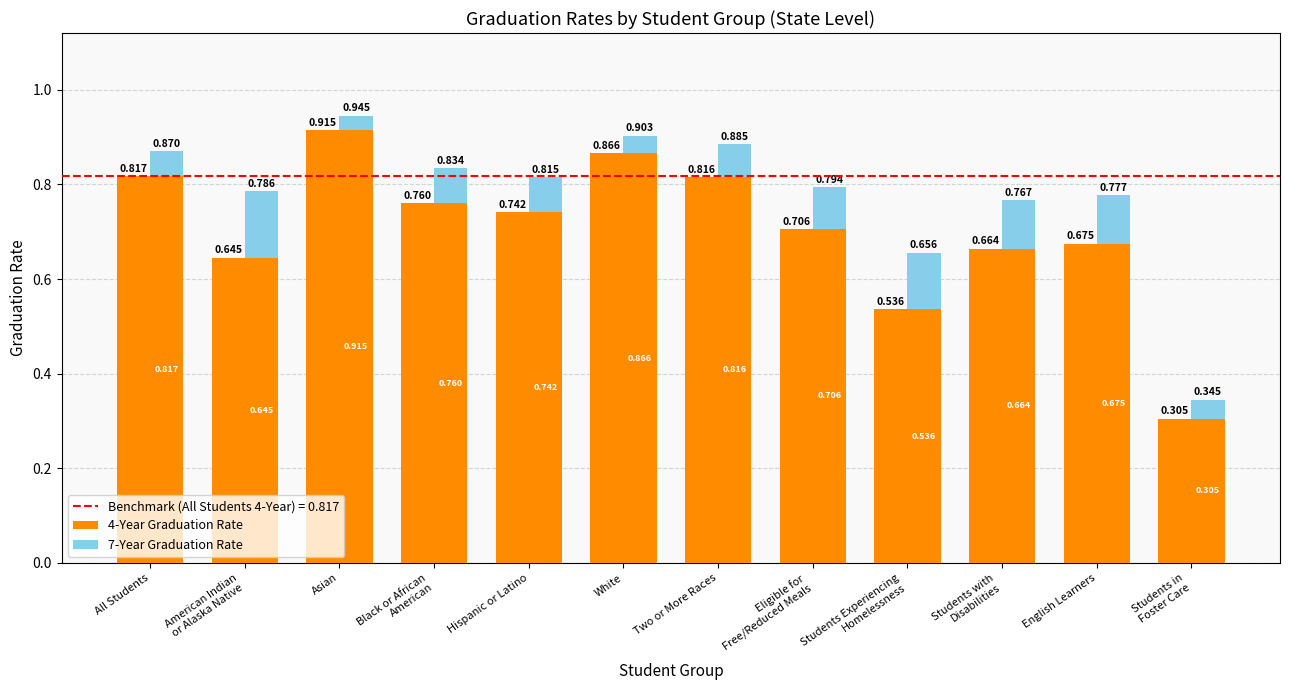

How many series are shown in this chart?

2